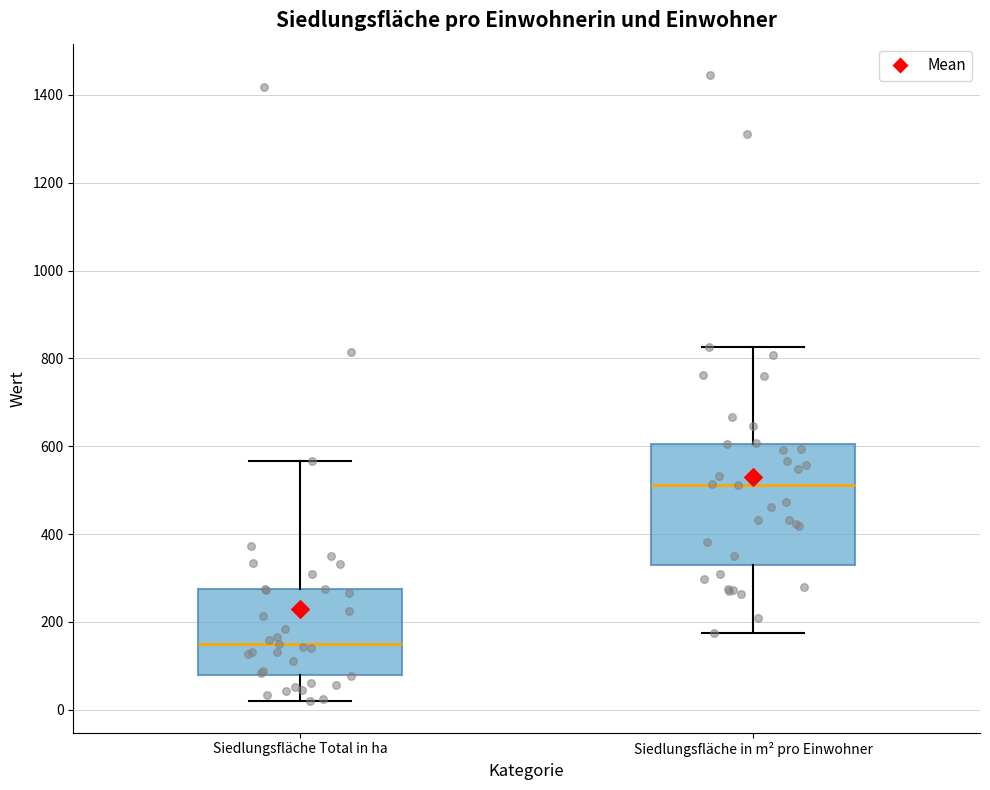

Where does the median line of the box for Siedlungsfläche in m² pro Einwohner sit on the y-axis? The values are not printed on the chart, so give them approximately, as read against the axis.

520